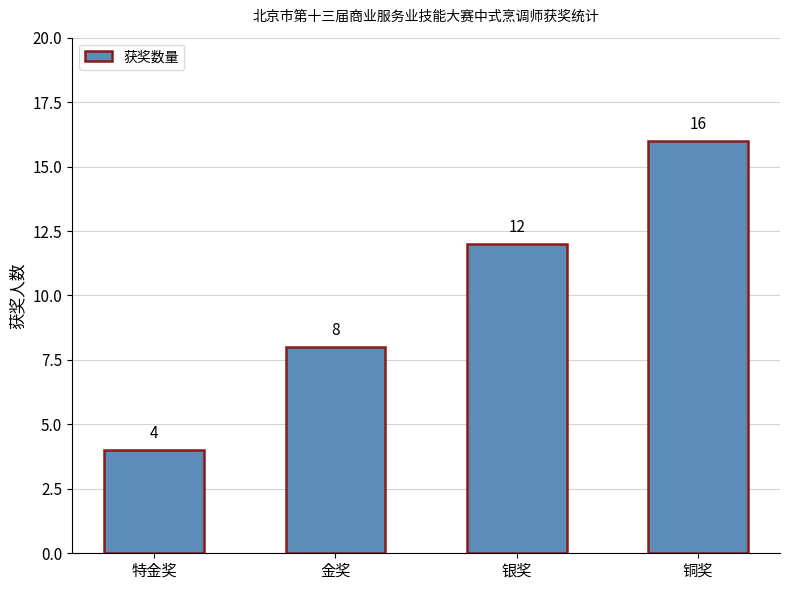

What is the label of the 1st bar from the left?

特金奖